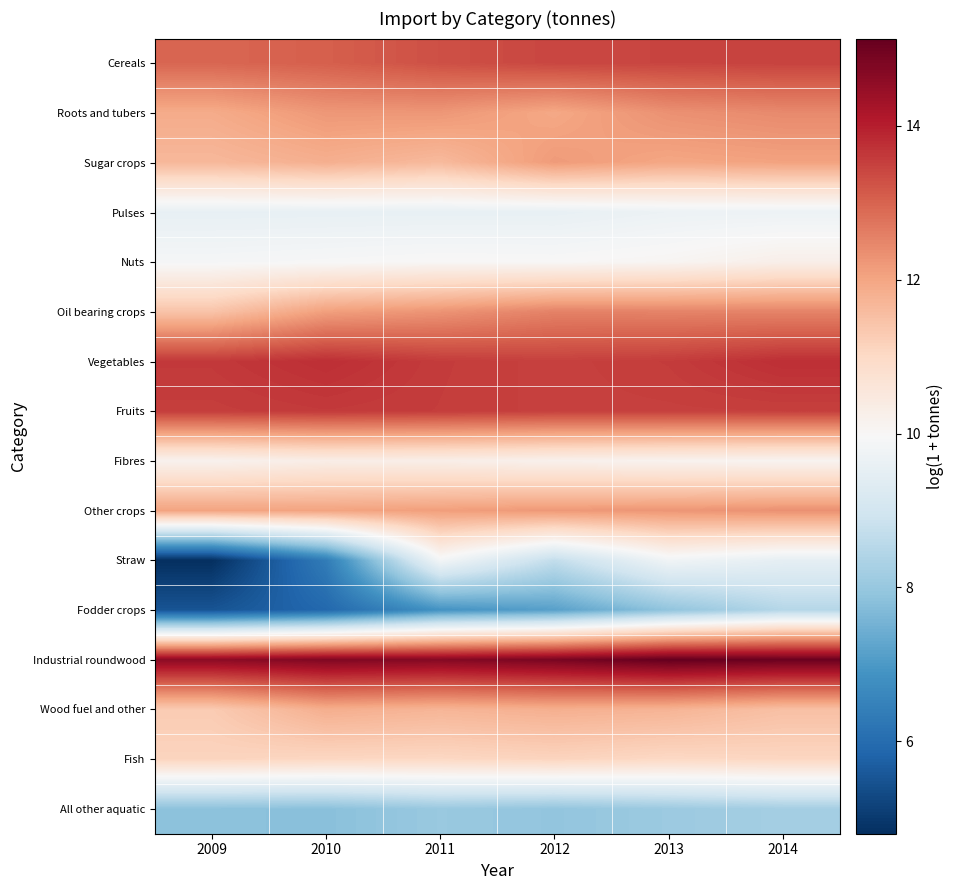

Between 2009 and 2014, which series saw the biggest shift?

Straw